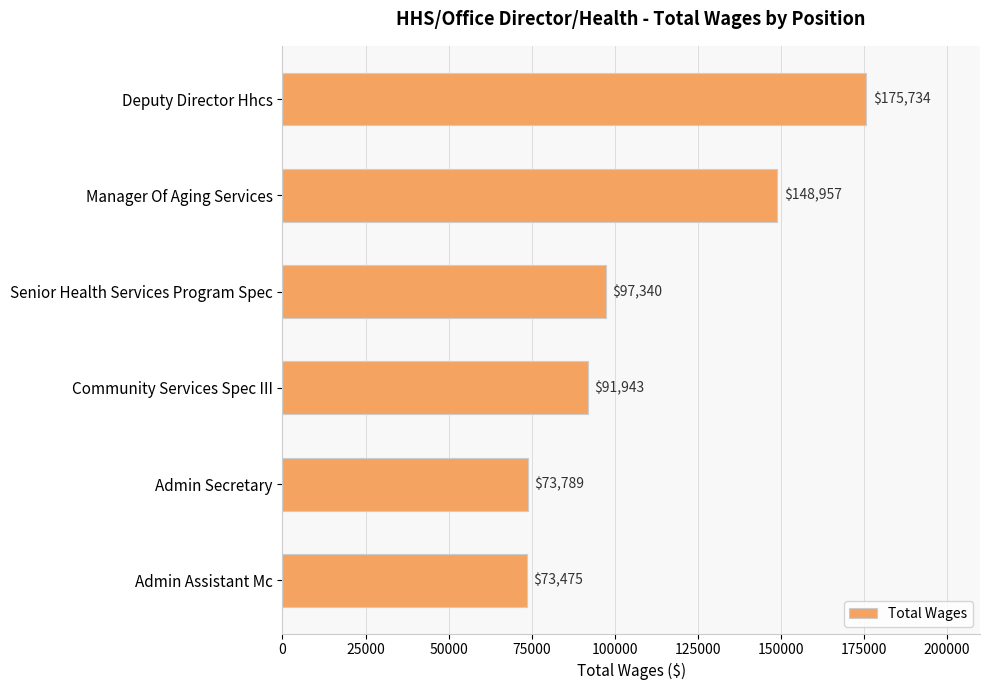

List the labels in order of value, largest first.

Deputy Director Hhcs, Manager Of Aging Services, Senior Health Services Program Spec, Community Services Spec III, Admin Secretary, Admin Assistant Mc